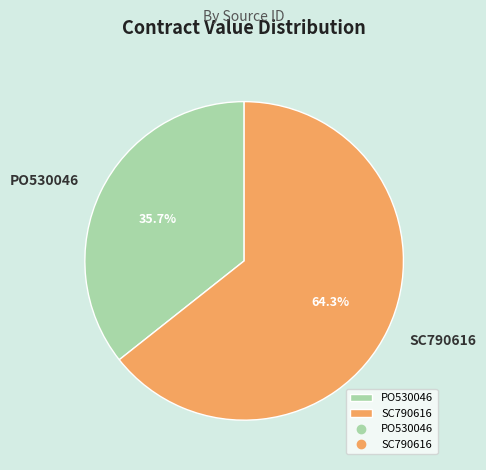

What is the largest slice in the pie chart?

SC790616